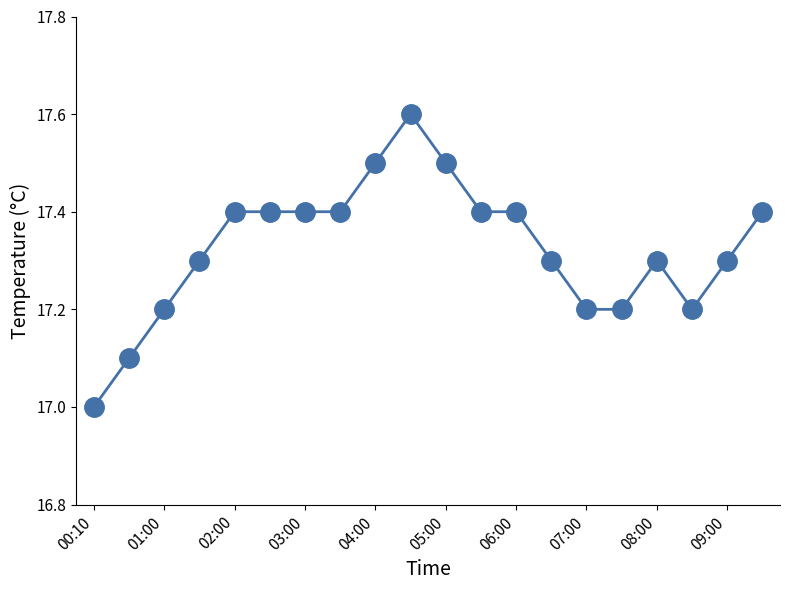

What is the difference between the maximum and minimum values?

0.6